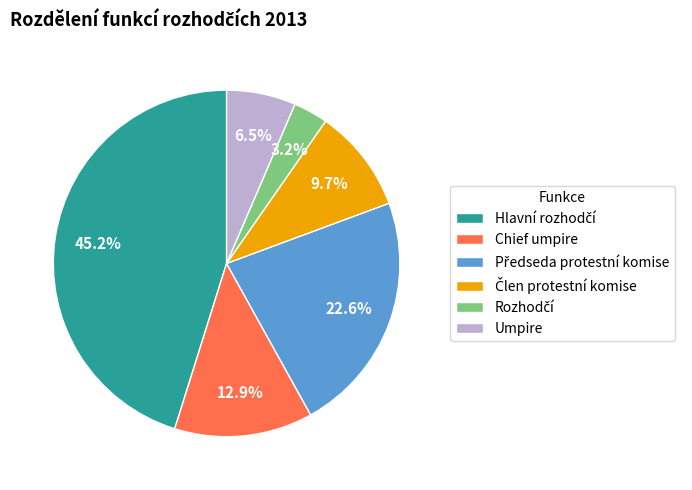

Is the sum of Umpire and Chief umpire greater than half?

No